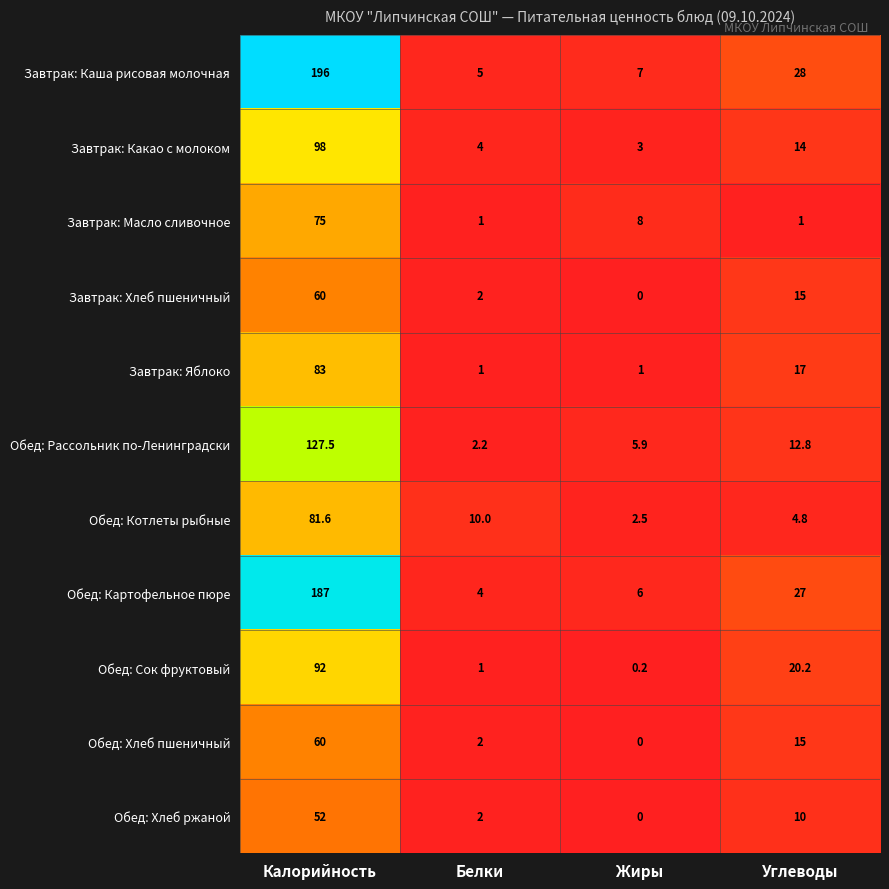

What is the difference between the maximum and minimum values in the Завтрак: Какао с молоком series?

95.0